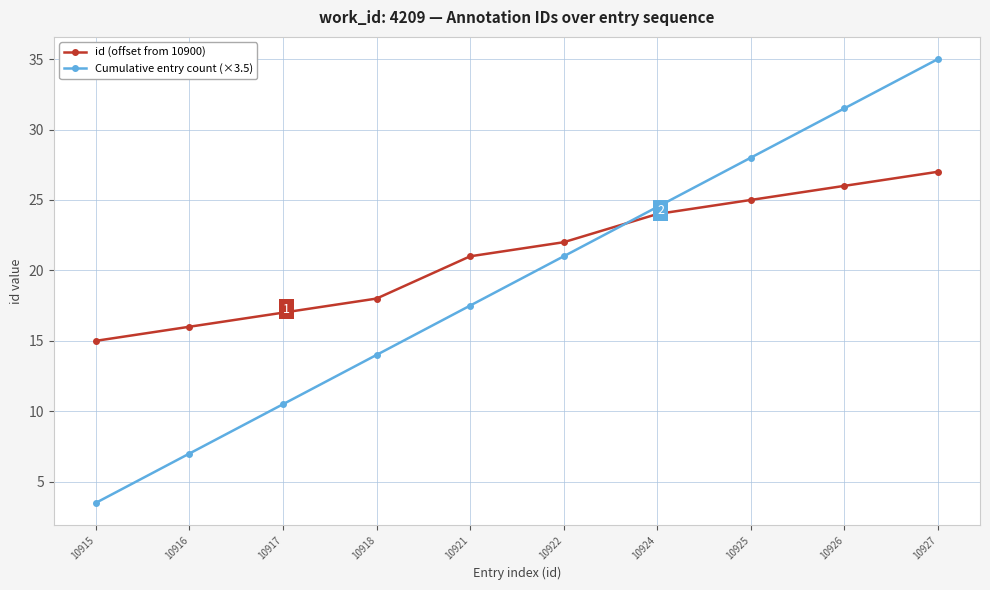

What is the lowest value of the Cumulative entry count (×3.5) series?

3.5